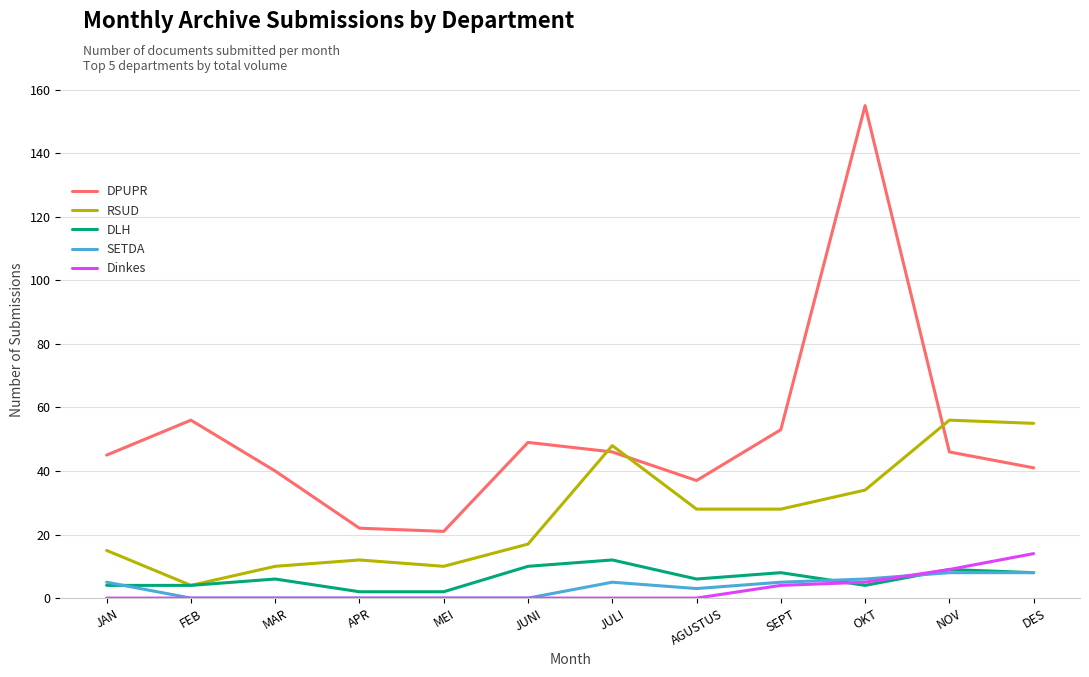

What are all the series names shown in the legend?

DPUPR, RSUD, DLH, SETDA, Dinkes